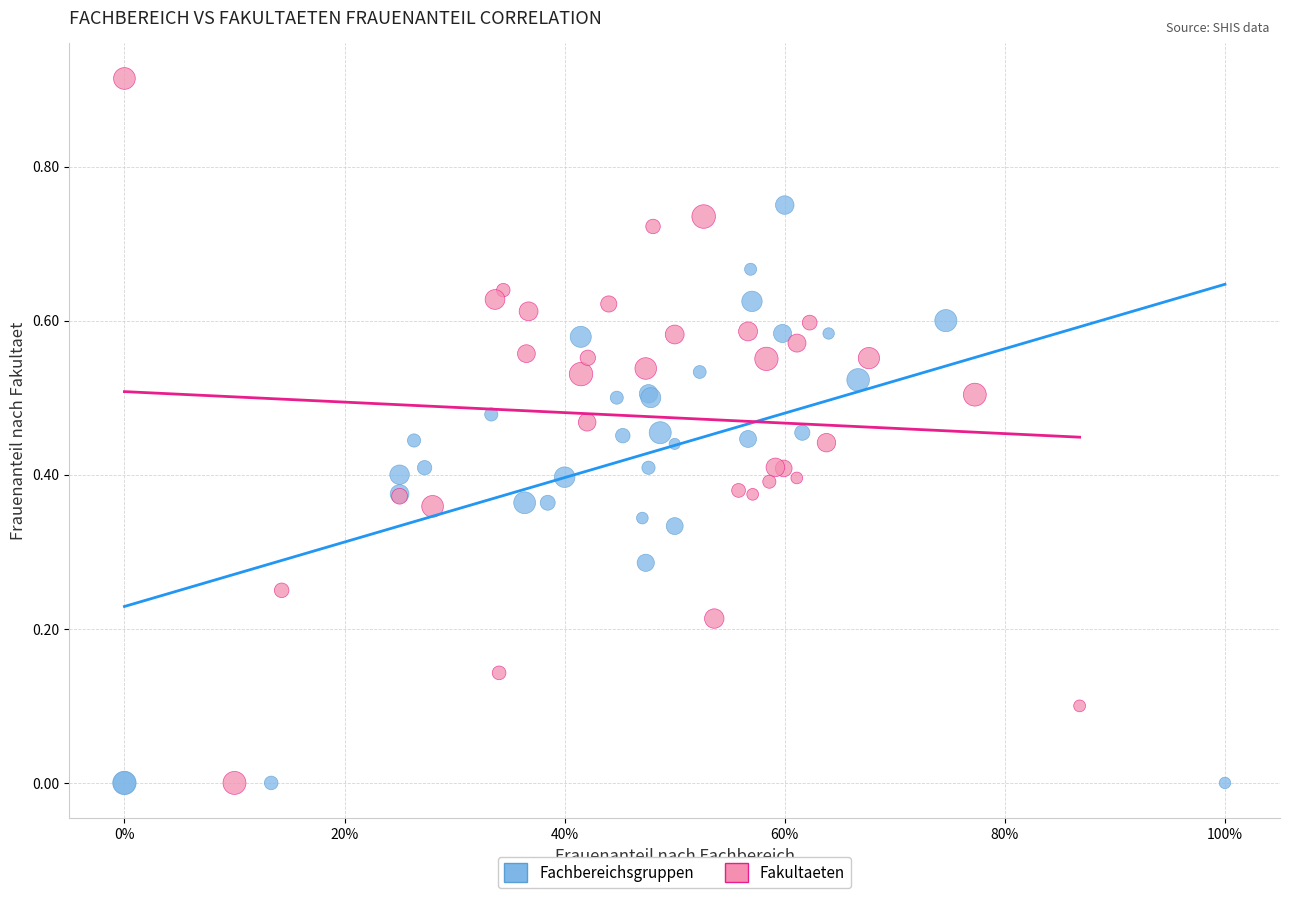

Which series contains the highest Y value?

Fakultaeten